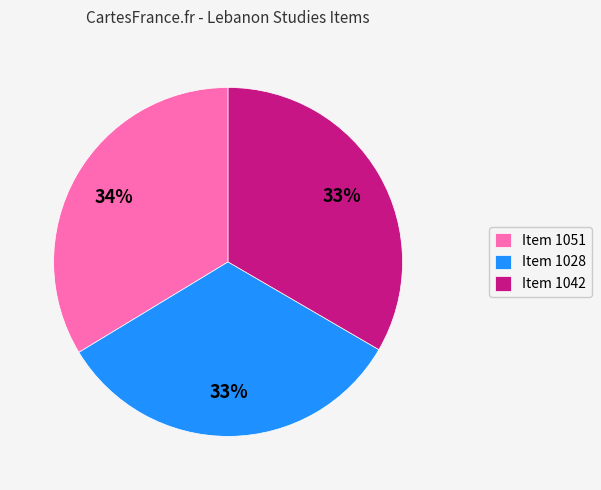

Which has a higher value, Item 1028 or Item 1051?

Item 1051